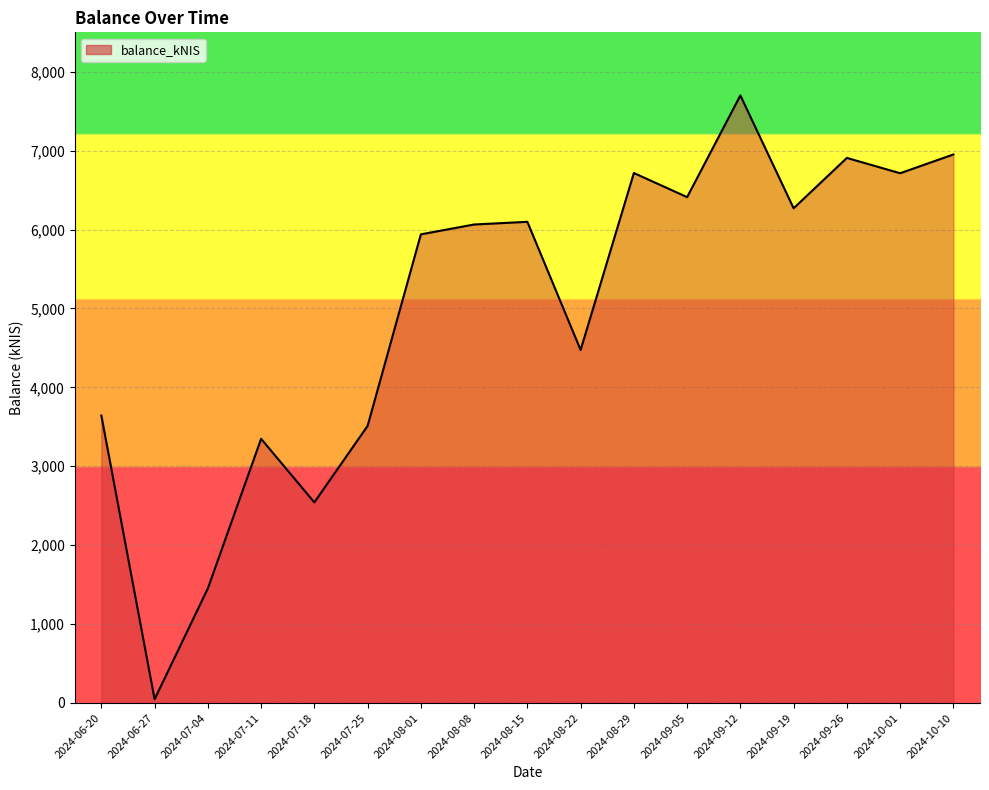

The value at 2024-09-05 is 6411.4. True or false?

True